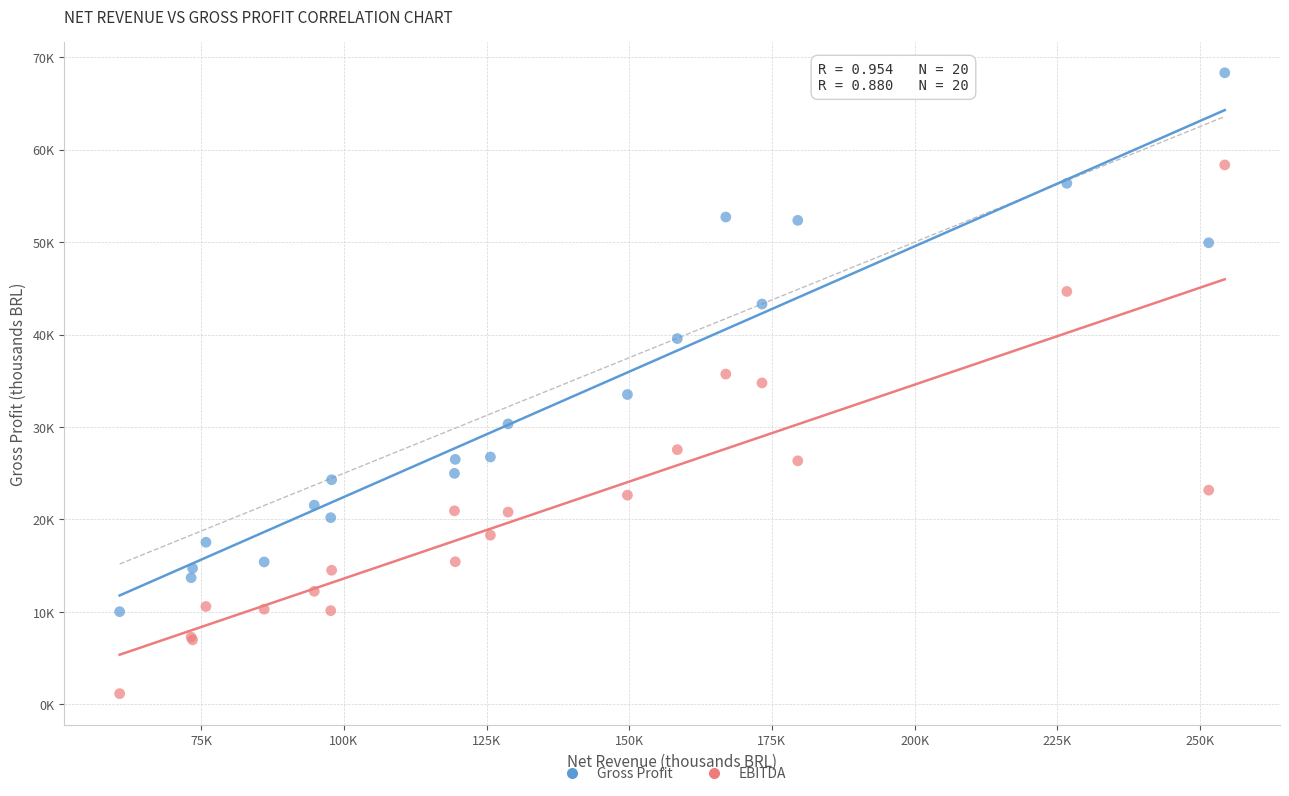

Which series has the widest spread of Y values?

Gross Profit